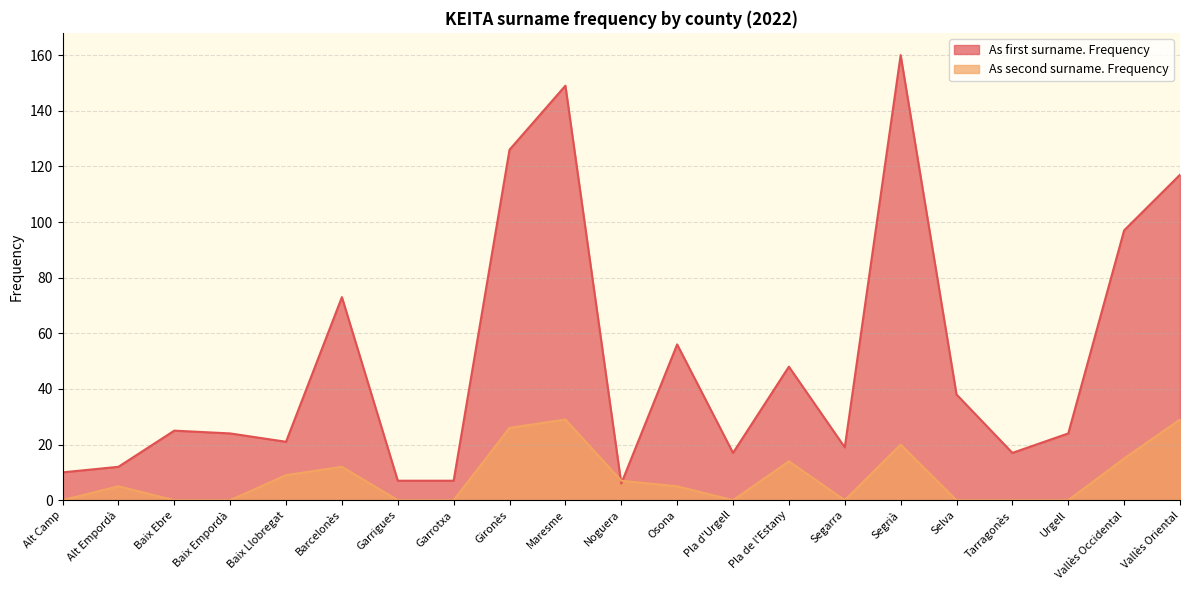

Is the value of As first surname. Frequency at Garrigues greater than the value of As second surname. Frequency at Alt Camp?

Yes